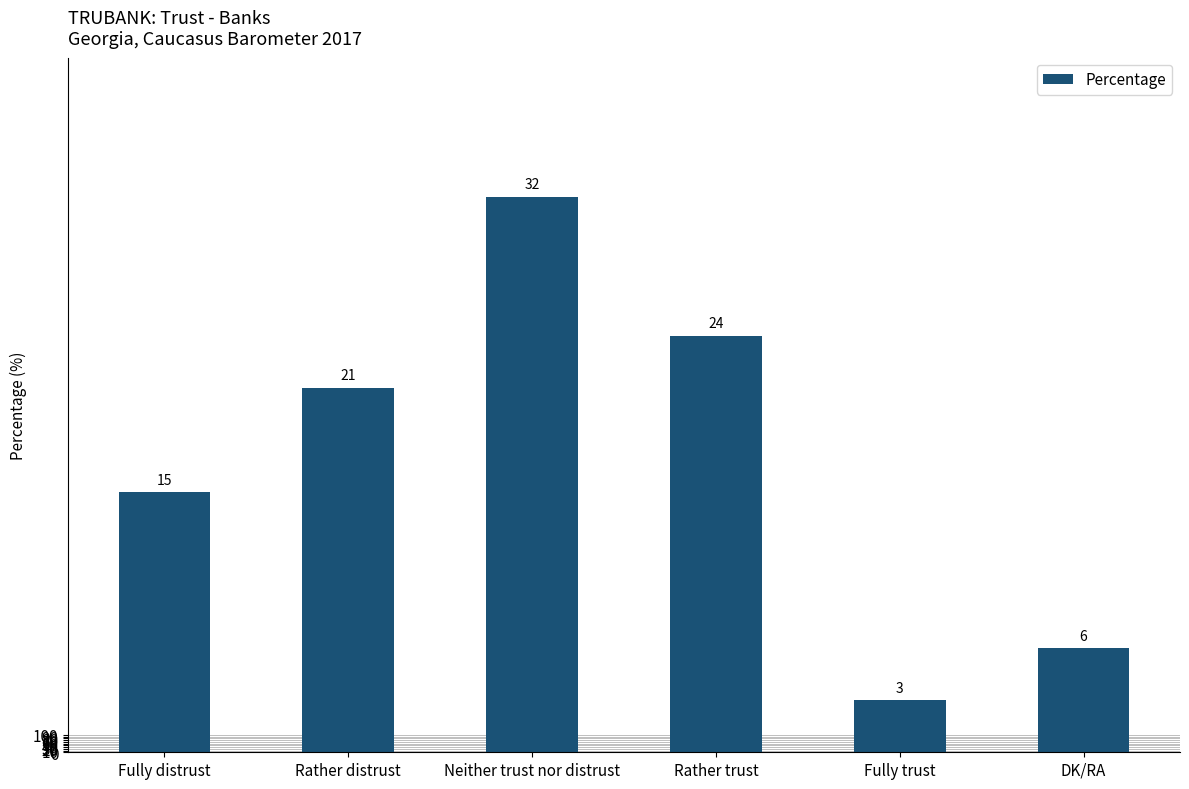

What is the difference between the values at Fully distrust and Neither trust nor distrust?

17